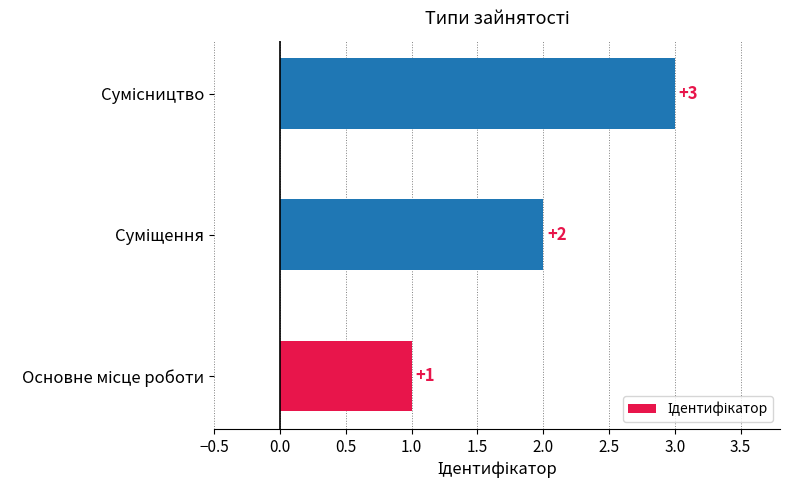

What is the maximum value shown in the chart?

3